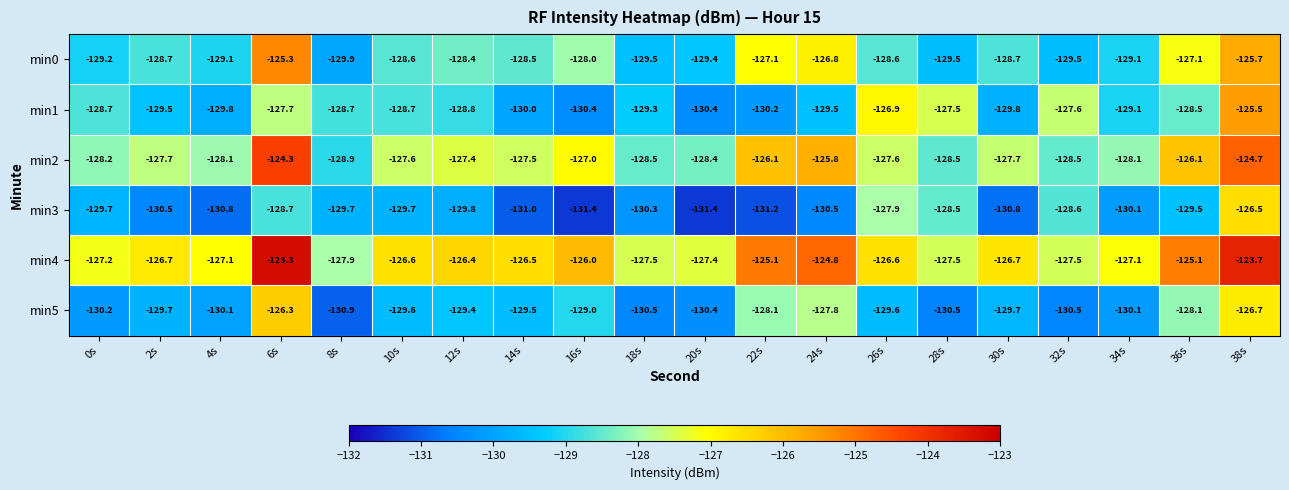

What is the difference between the highest and lowest values at 22s?

6.1